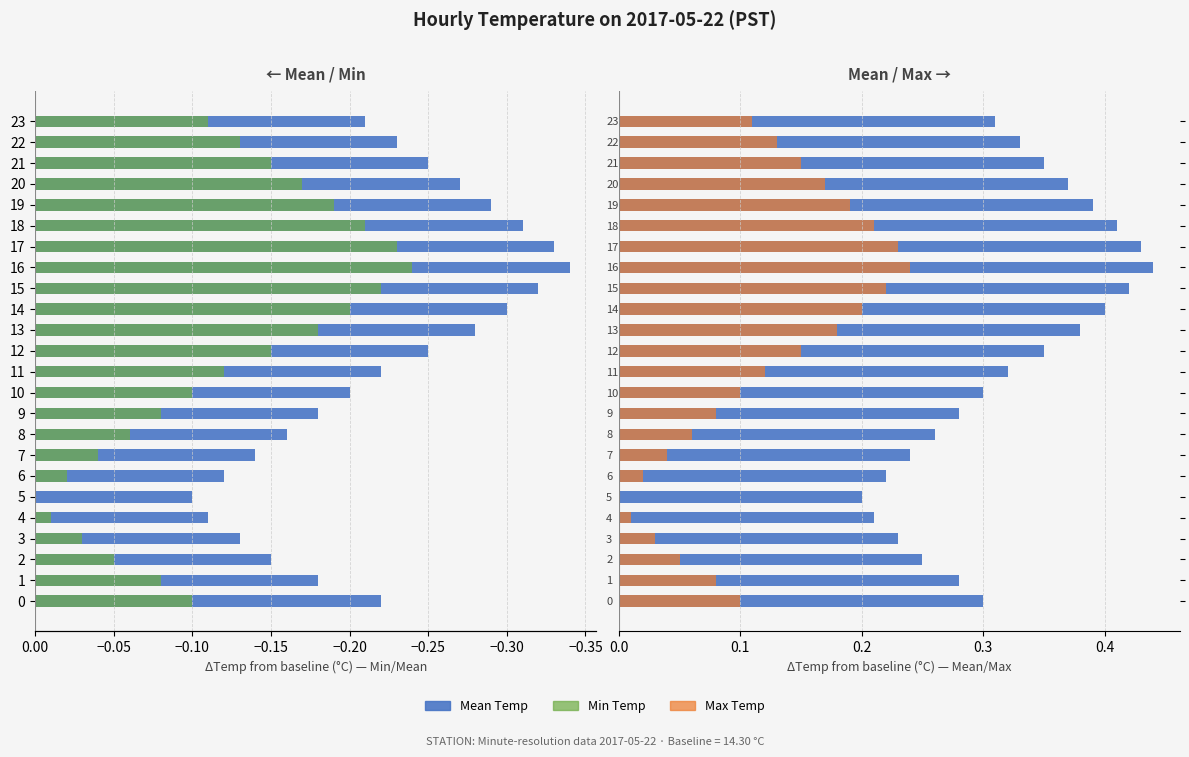

What is the total value across all series at −0.10?

0.2